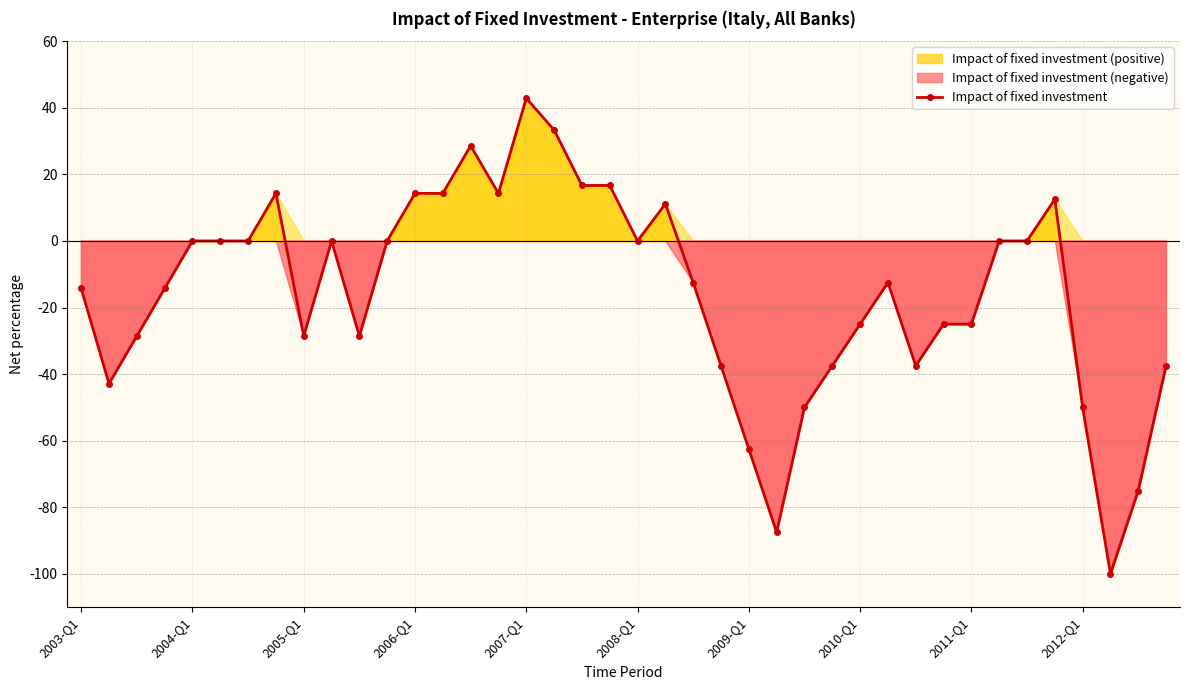

True or false: Impact of fixed investment has more than 1 interior local peaks.

True